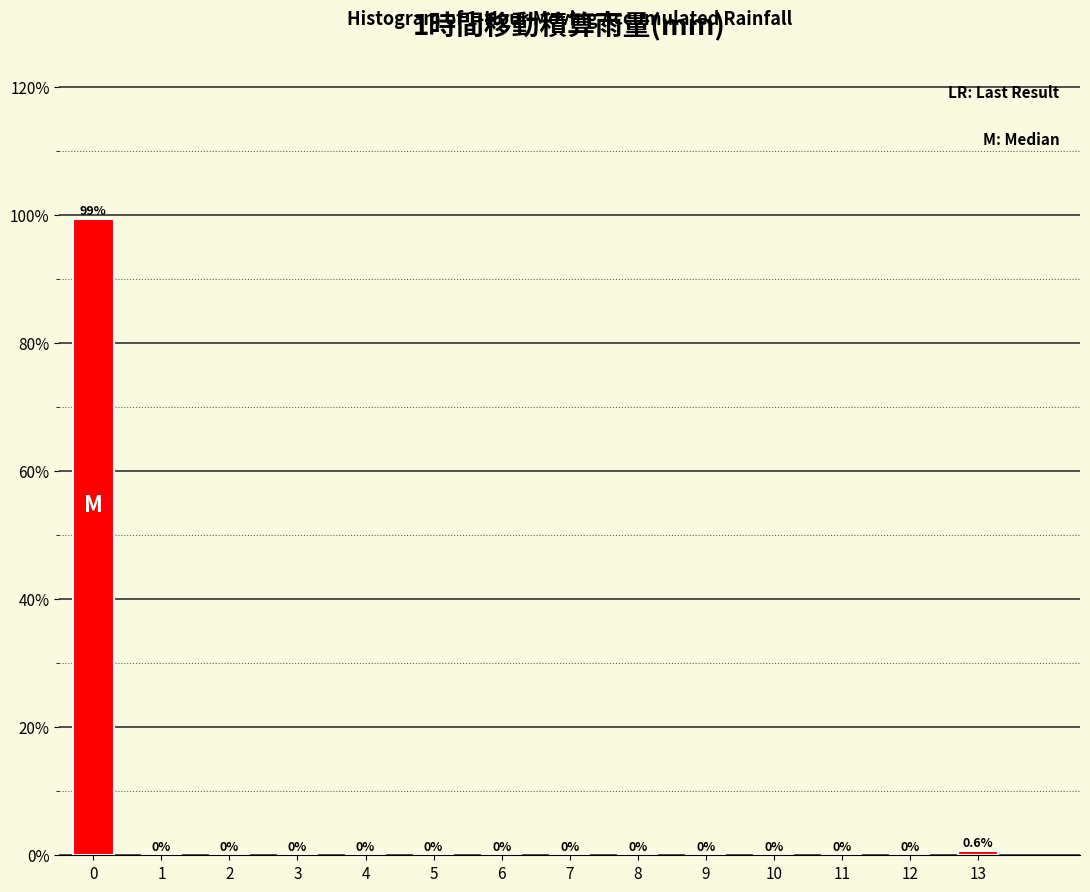

Reading right to left, what are all the values shown in this chart?

13=0.6	12=0.0	11=0.0	10=0.0	9=0.0	8=0.0	7=0.0	6=0.0	5=0.0	4=0.0	3=0.0	2=0.0	1=0.0	0=99.4